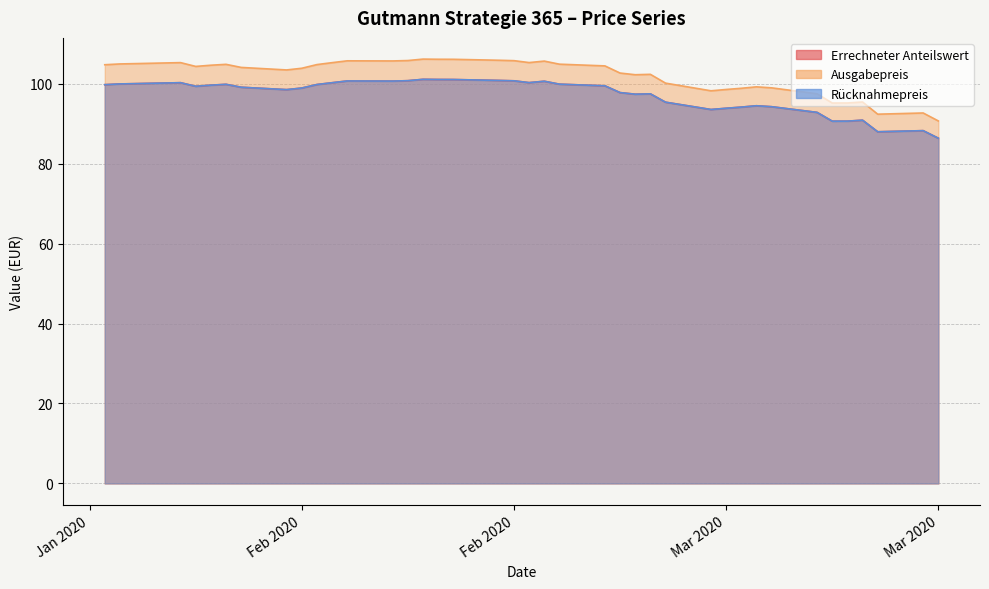

At which category does Ausgabepreis reach its first local valley?

2020-01-28